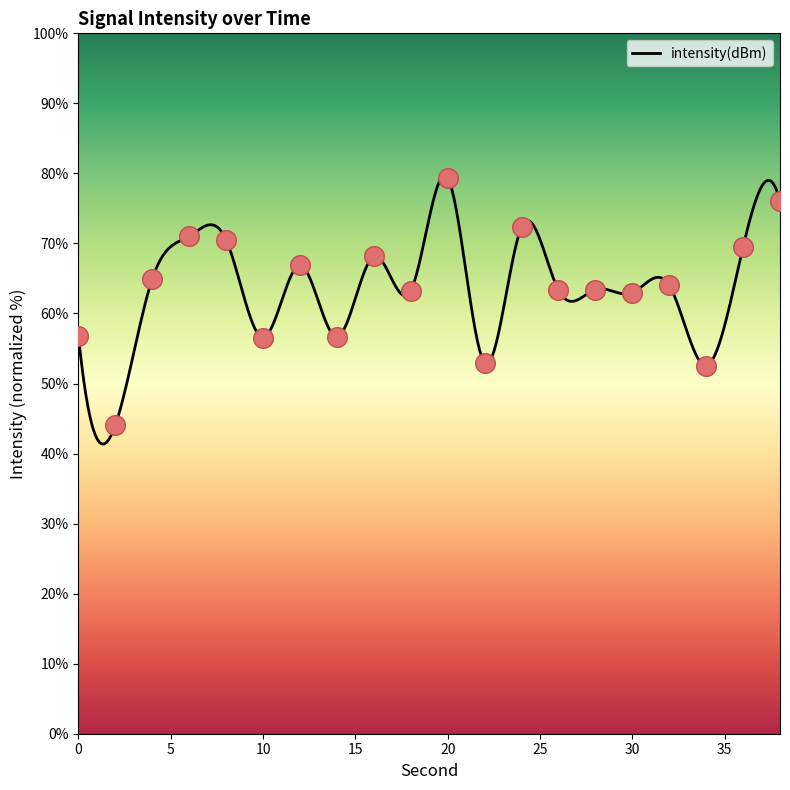

Approximately how many times larger is the value at 12 compared to 14?

1.2